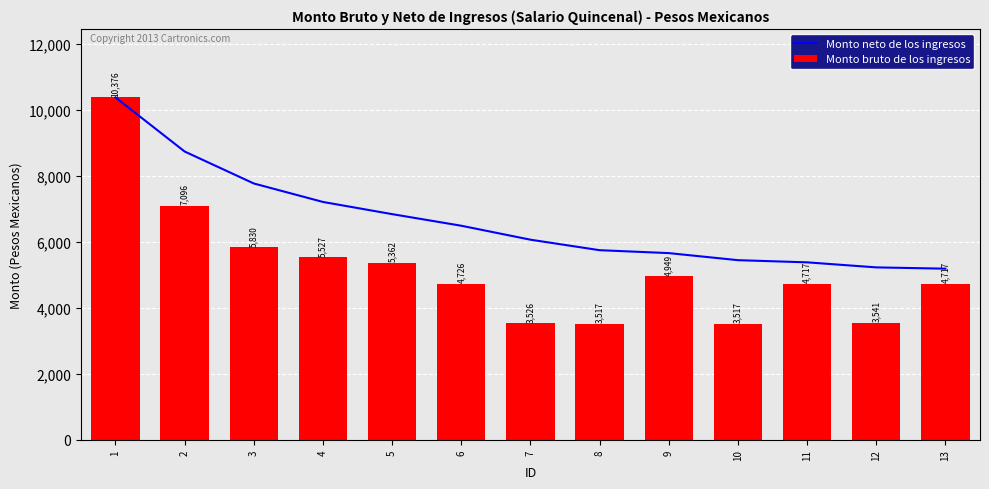

What are all the series names shown in the legend?

Monto neto de los ingresos, Monto bruto de los ingresos